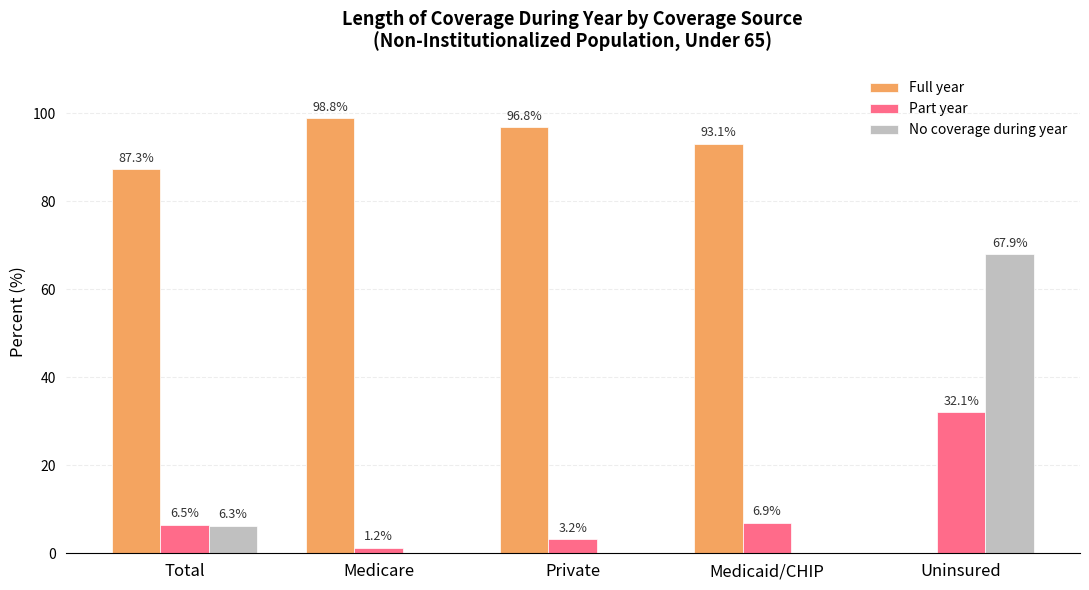

What value does the No coverage during year series have at Total?

6.3